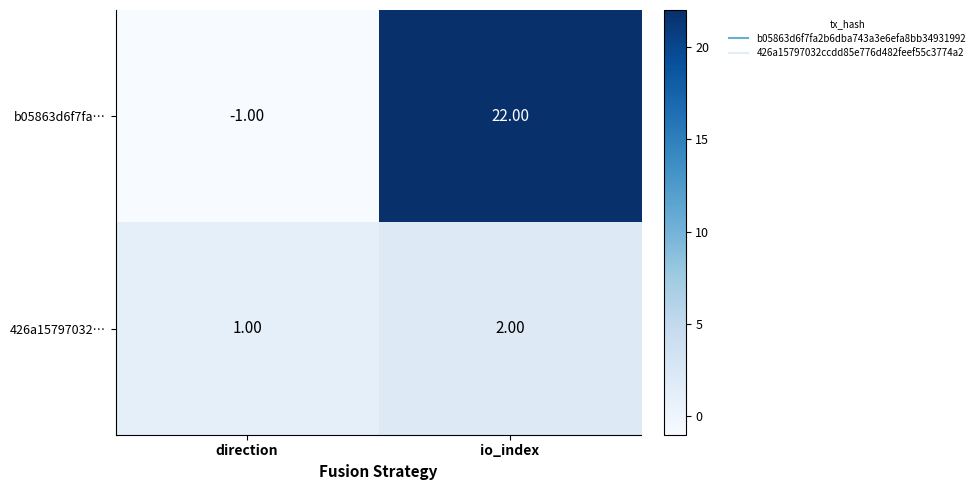

What is the sum of the 426a15797032… values at direction and io_index?

3